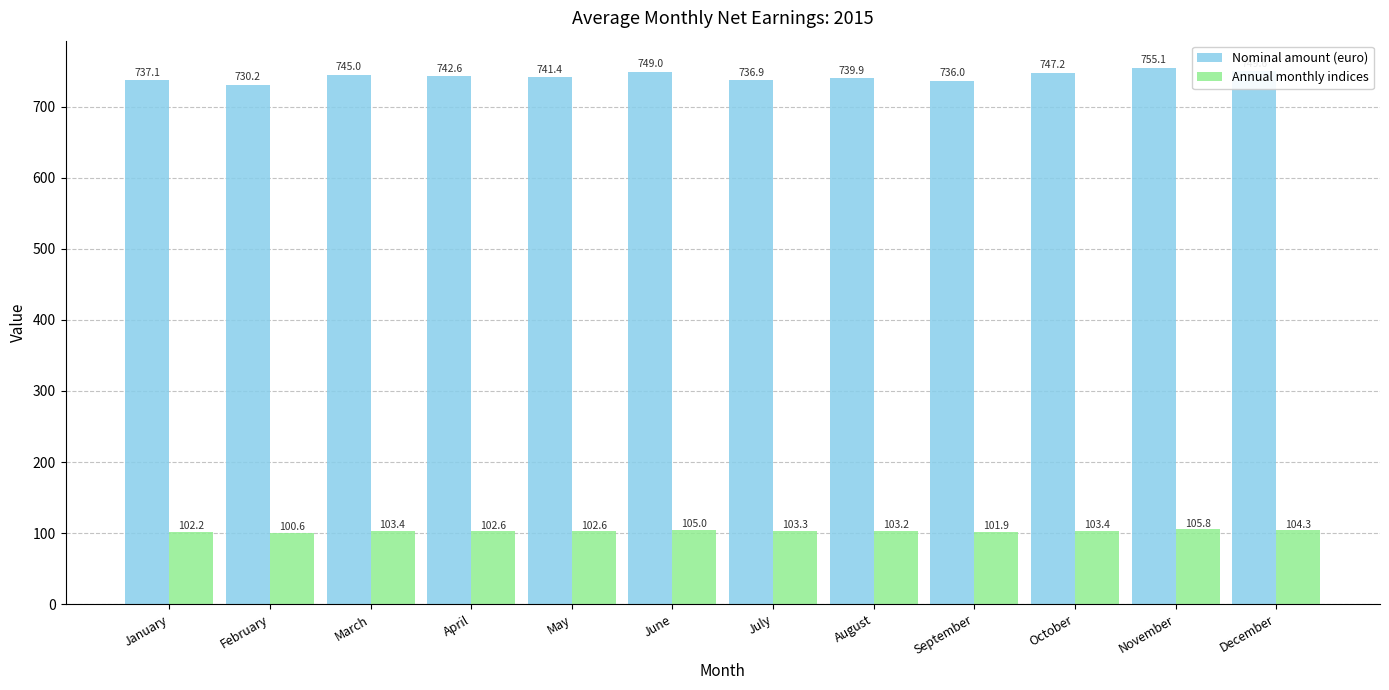

What is the difference between the highest and lowest values at May?

638.8